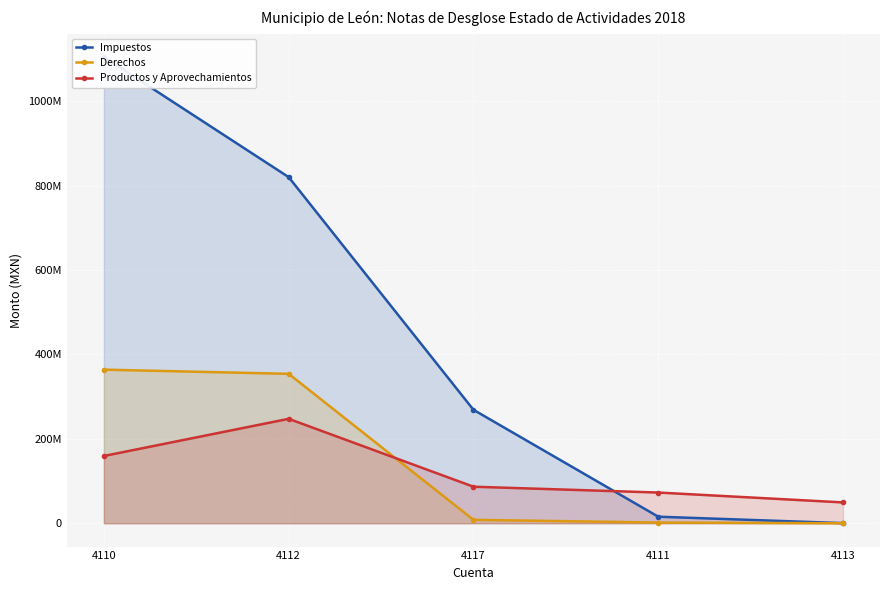

What value does the Productos y Aprovechamientos series have at 4111?

72795996.1